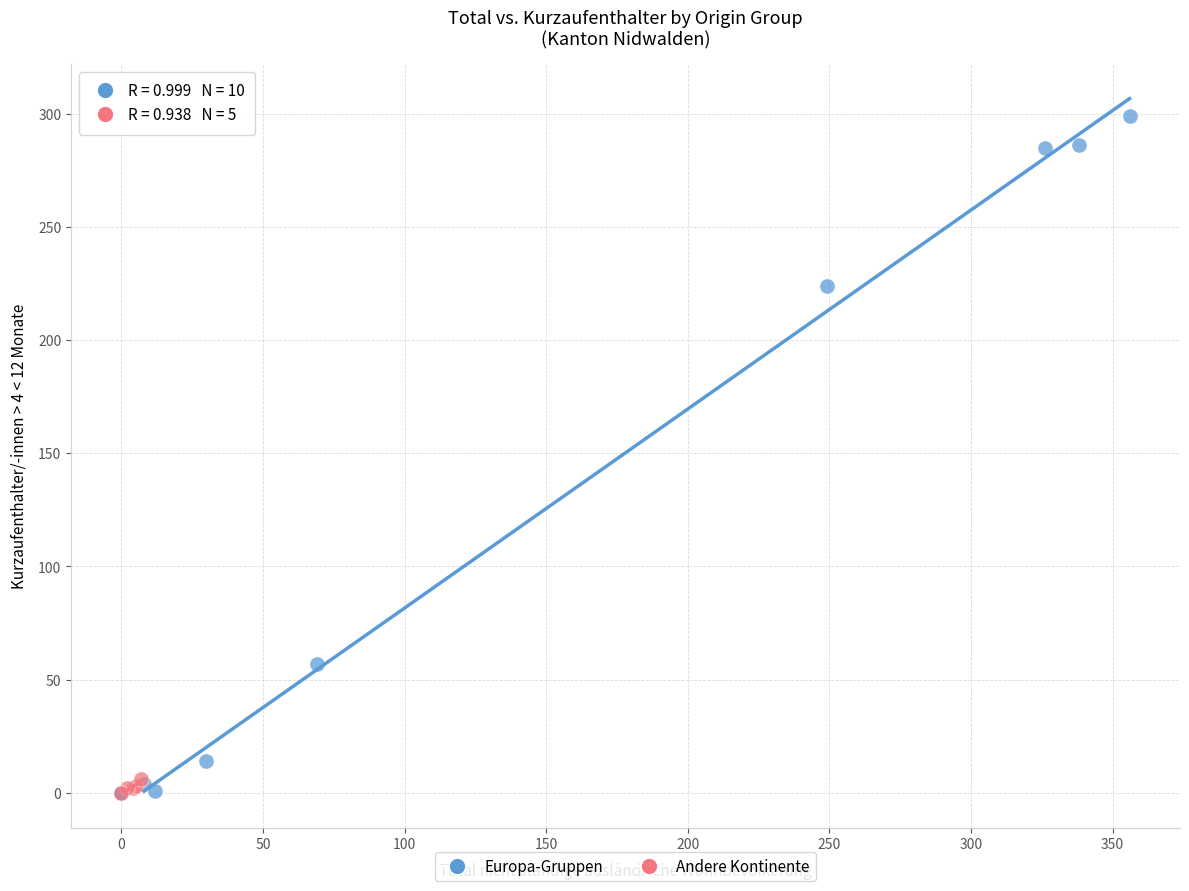

Which series has the widest spread of Y values?

Europa-Gruppen